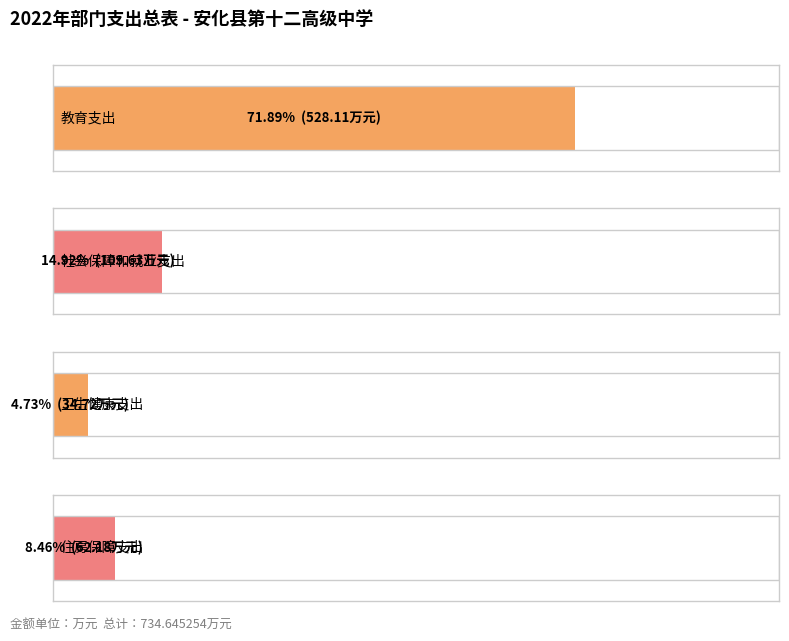

What is the minimum value shown in the chart?

34.7